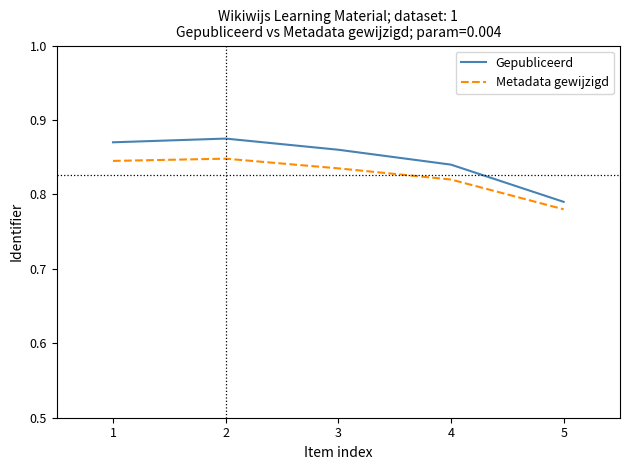

True or false: Metadata gewijzigd and Gepubliceerd cross at least once.

False